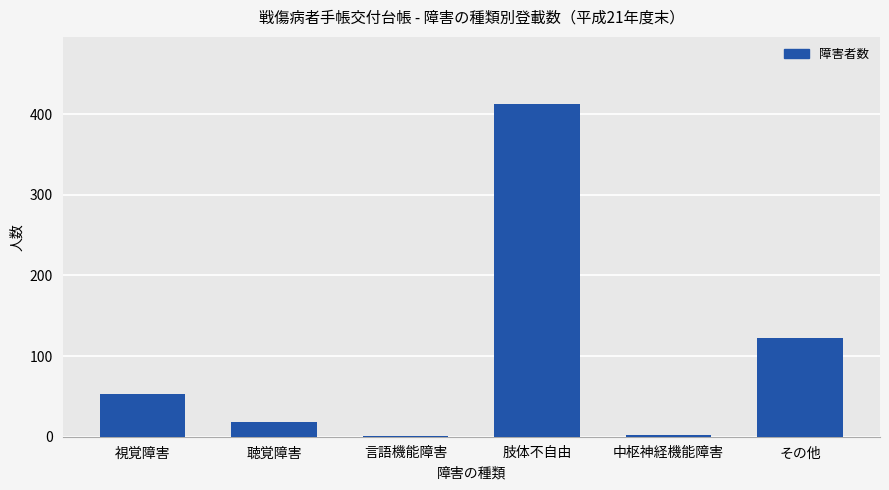

Where is the data nearest to the value 207?

その他